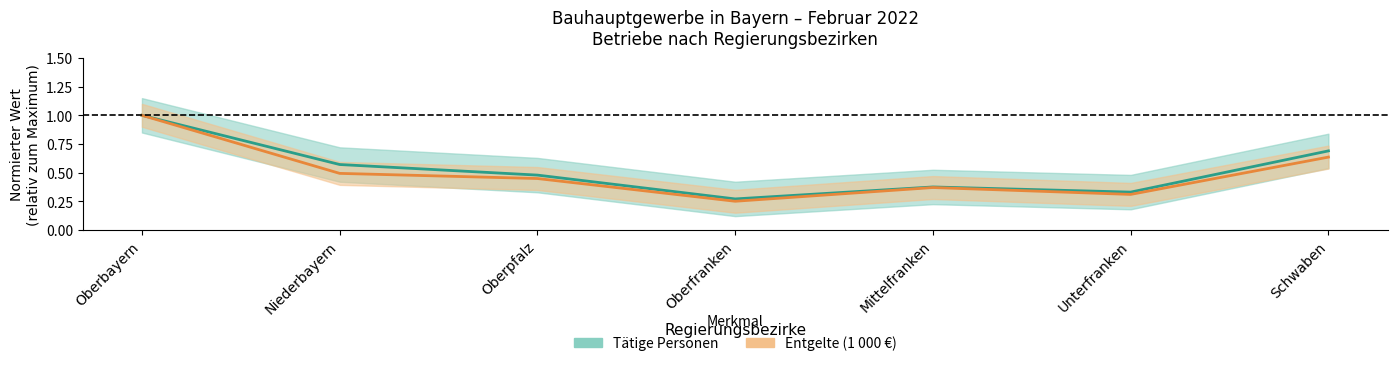

True or false: entgelte and taetige_personen intersect in this chart.

False